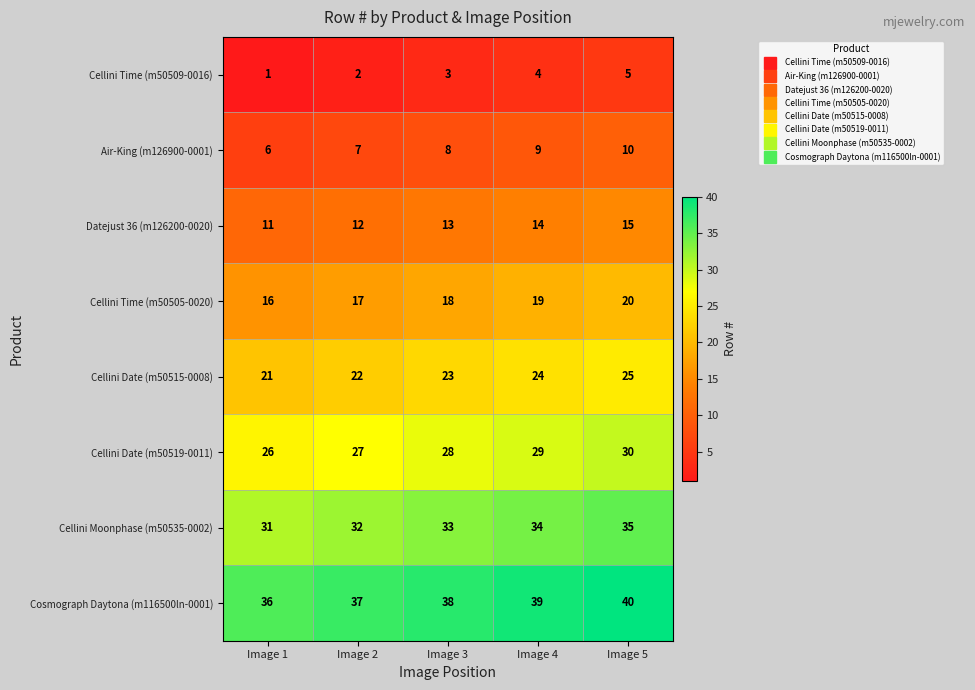

What is the total value across all series at Image 4?

172